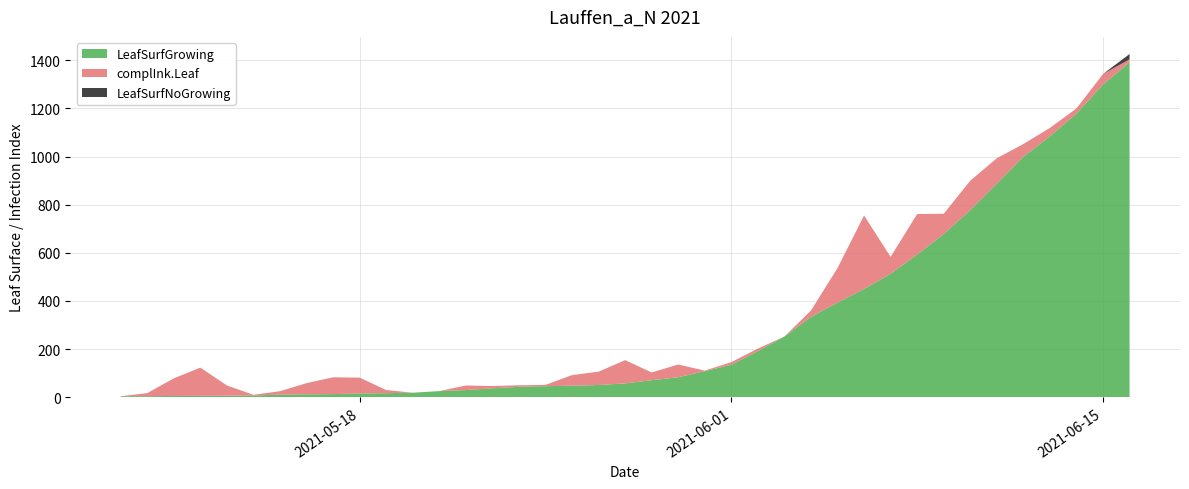

What are all the series names shown in the legend?

LeafSurfGrowing, complInk.Leaf, LeafSurfNoGrowing